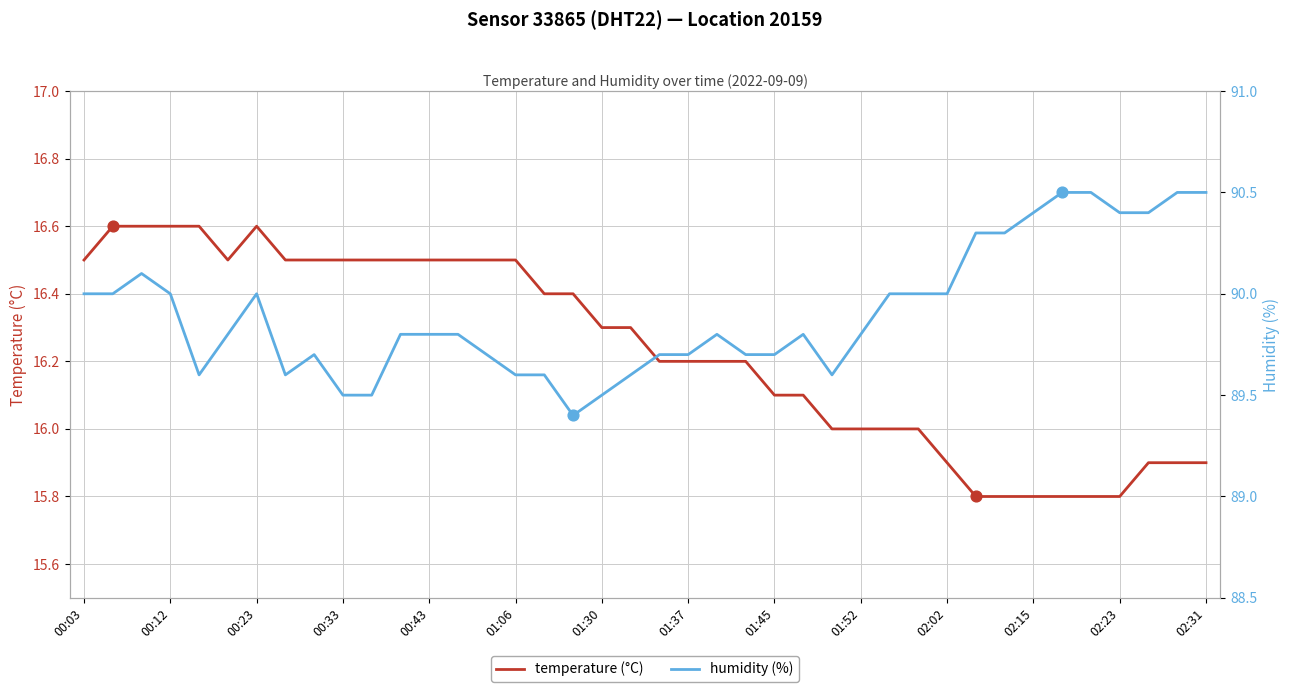

At which category is the sum across all series the highest?

00:23